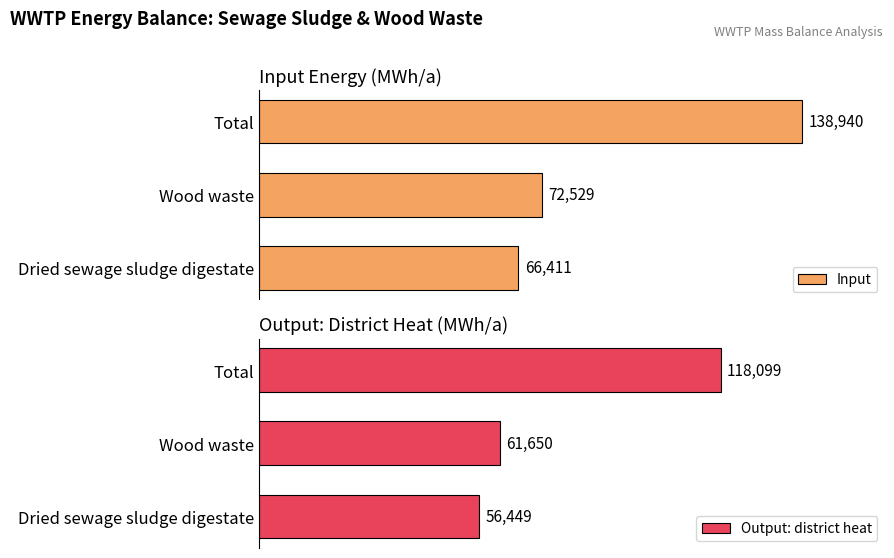

Which category has the highest value in the Output: district heat series?

Total